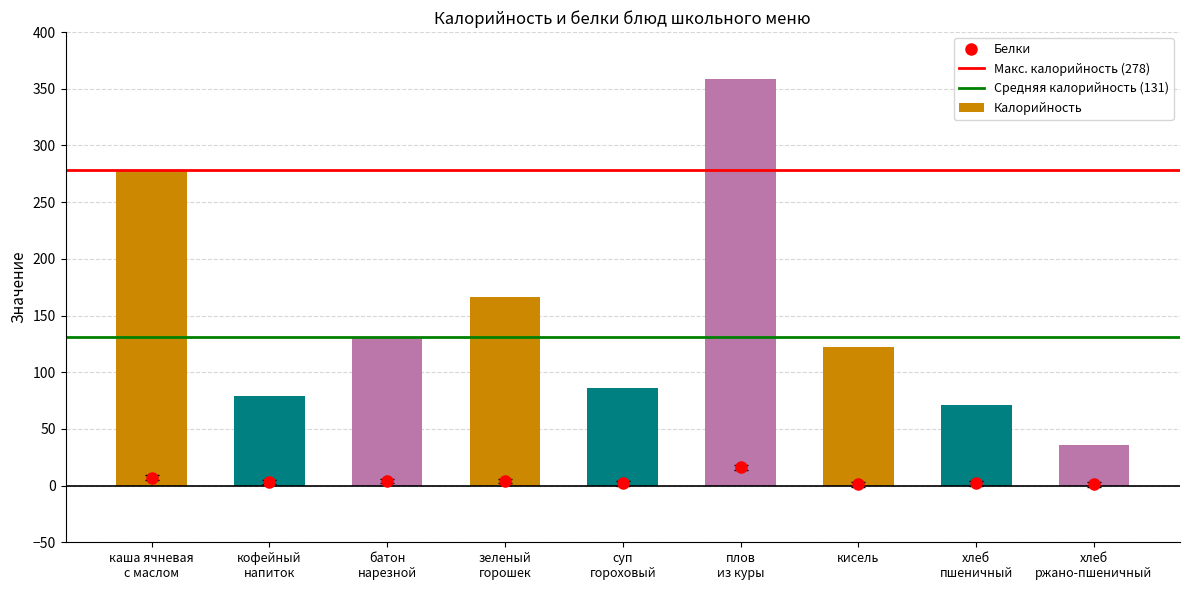

What are all the series names shown in the legend?

Калорийность, Белки